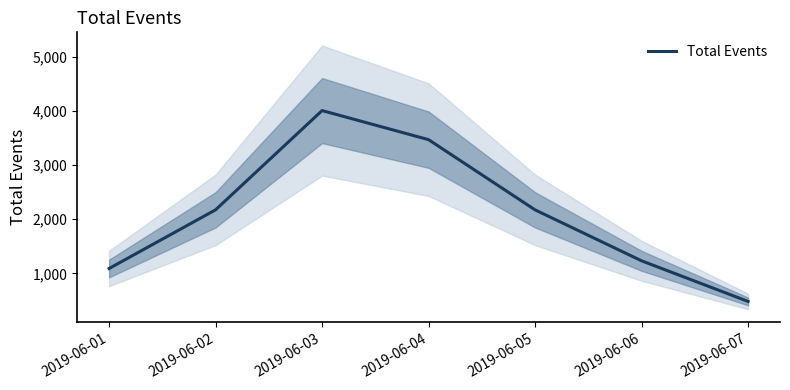

The chart shows a value of 981 at 2019-06-03. True or false?

False